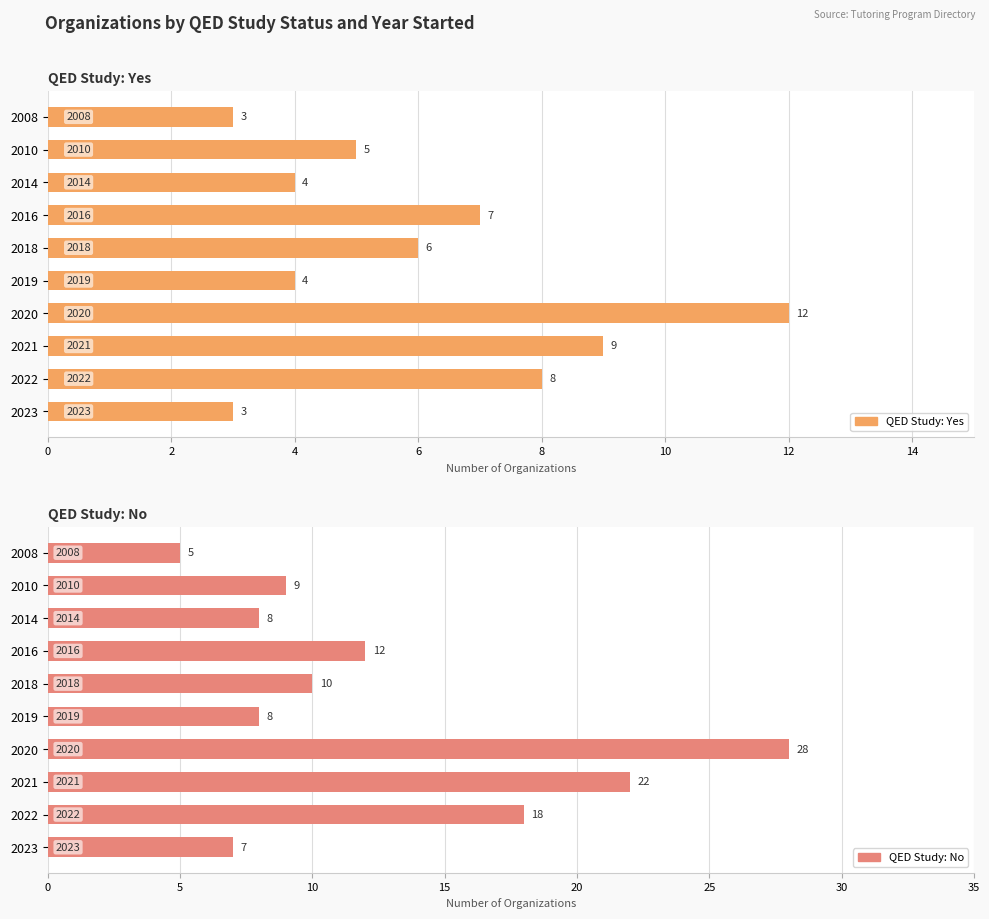

What is the label of the 7th bar from the right?

6